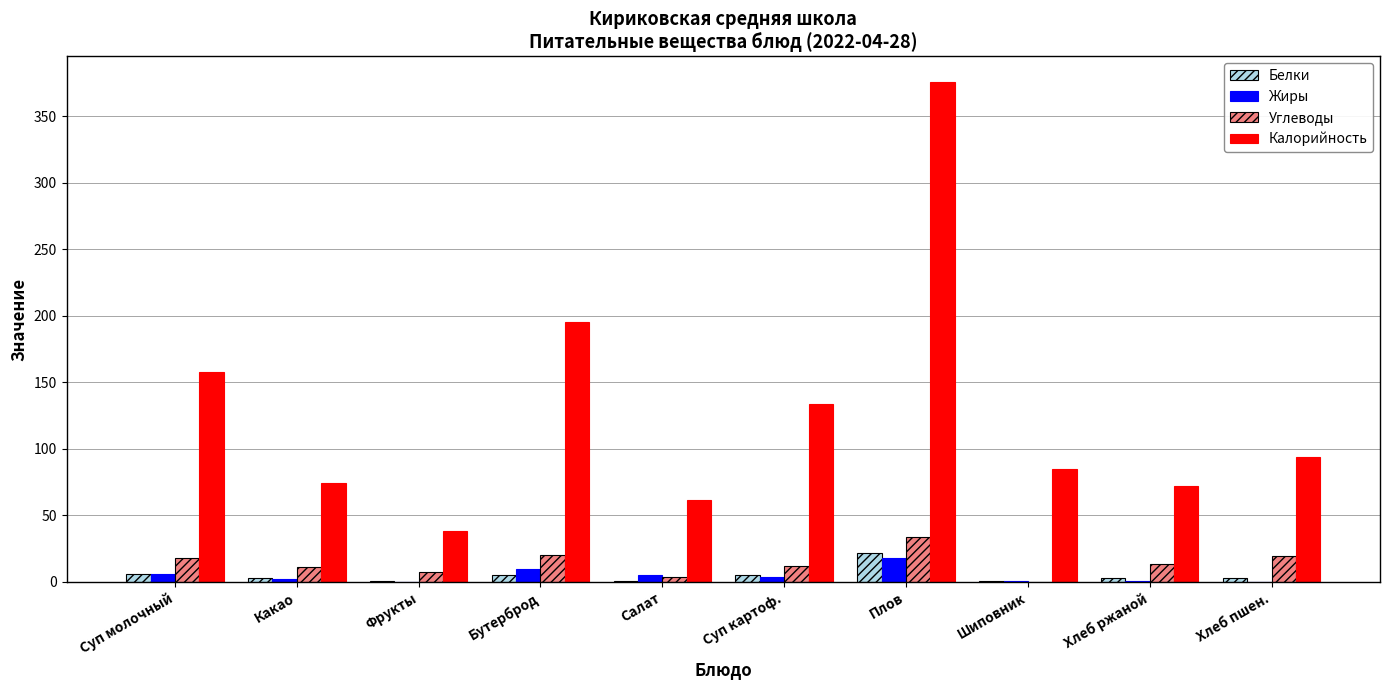

Is it true that Калорийность equals 38.0 at Фрукты?

True